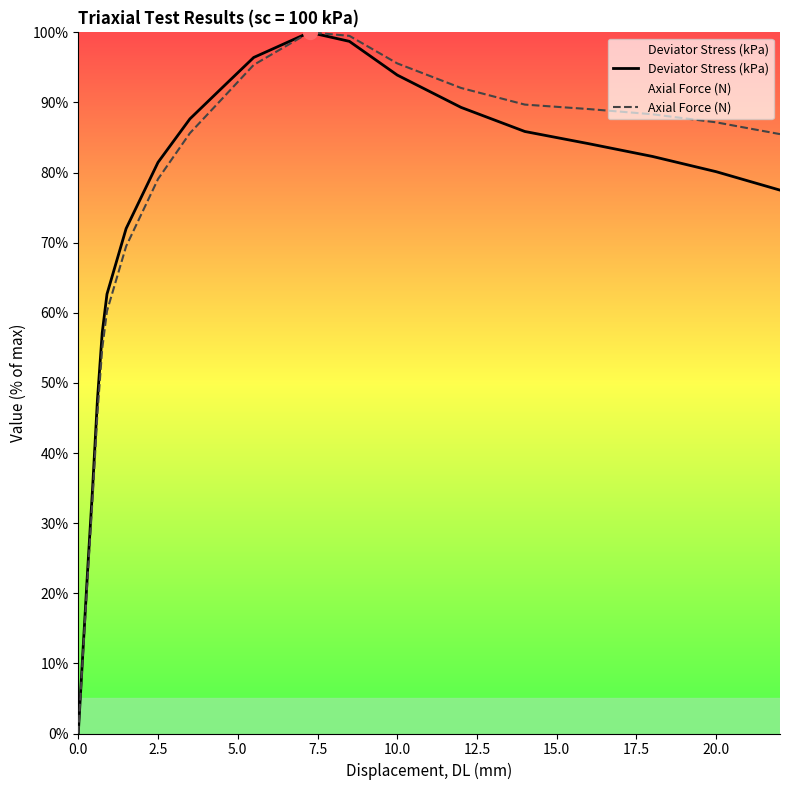

True or false: Deviator Stress (kPa) and Axial Force (N) cross at least once.

False